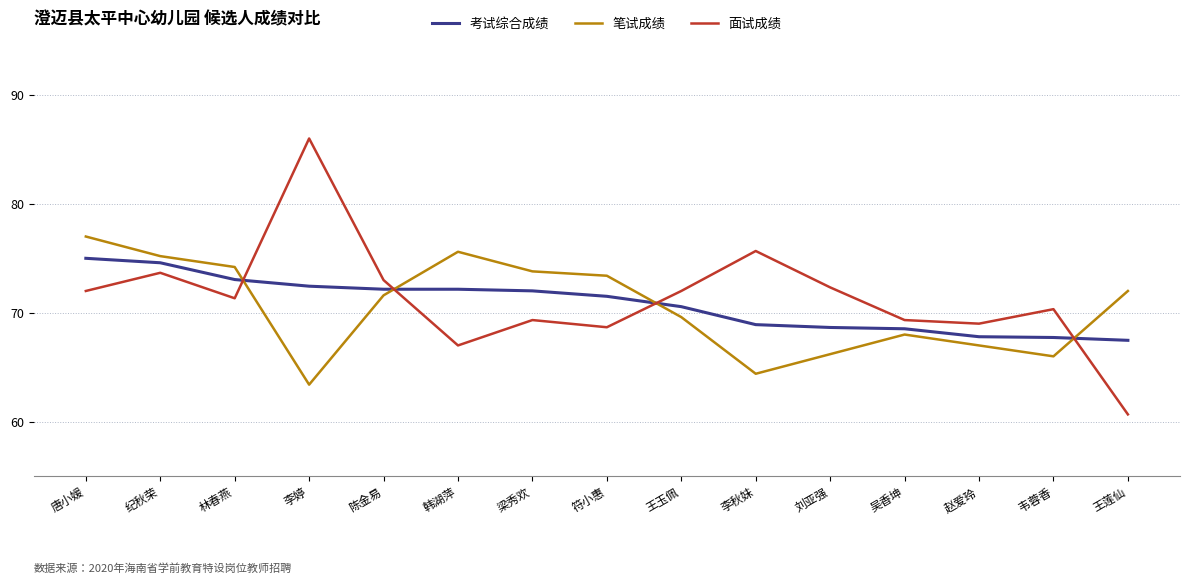

Where do 考试综合成绩 and 面试成绩 first cross each other?

林春燕 and 李婷